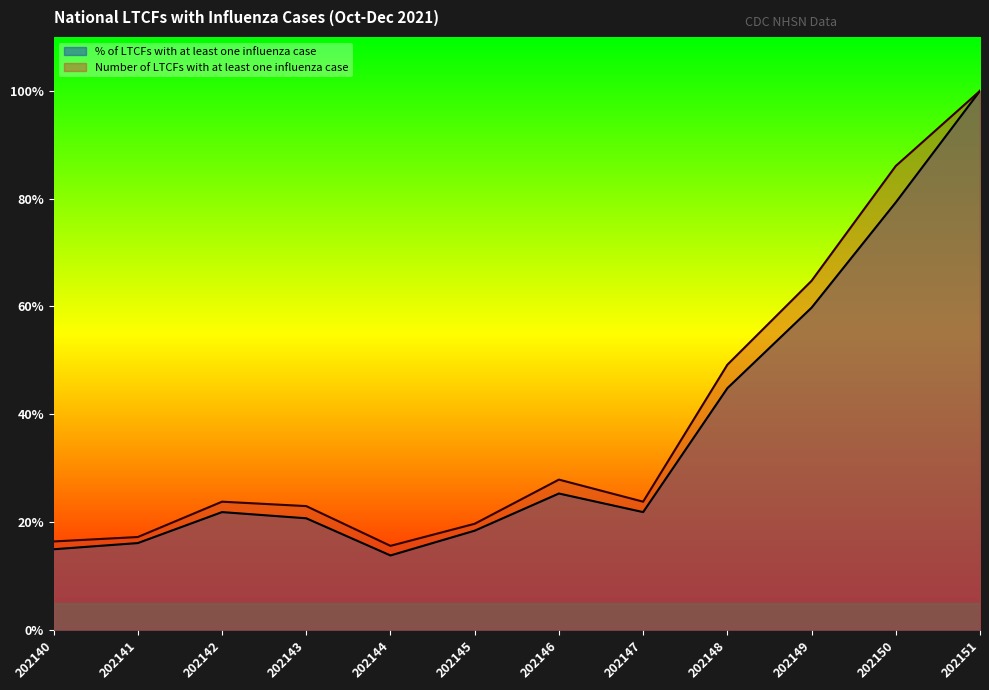

True or false: % of LTCFs with at least one influenza case and Number of LTCFs with at least one influenza case intersect in this chart.

False